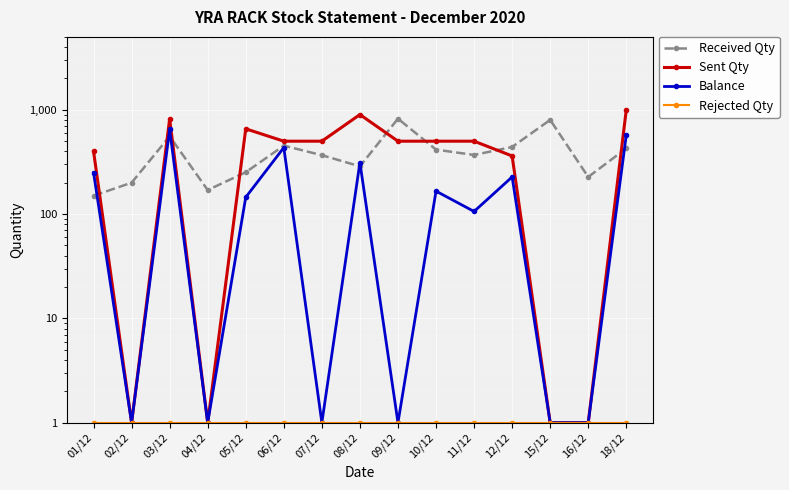

What is the average value of the Rejected Qty series?

1